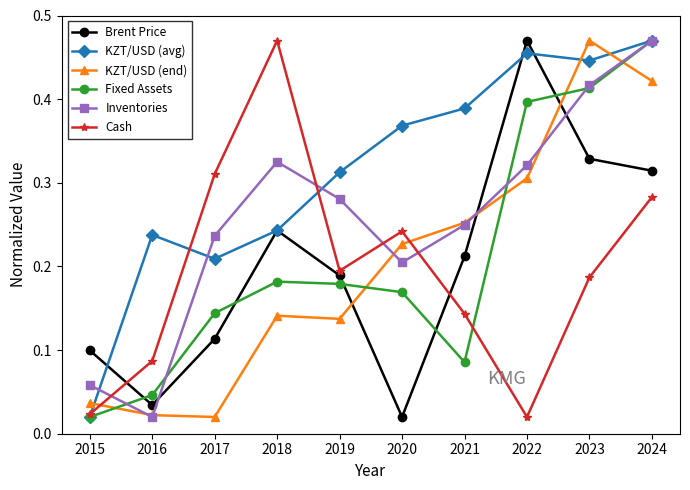

List the labels in order of Brent Price value, smallest first.

2020, 2016, 2015, 2017, 2019, 2021, 2018, 2024, 2023, 2022